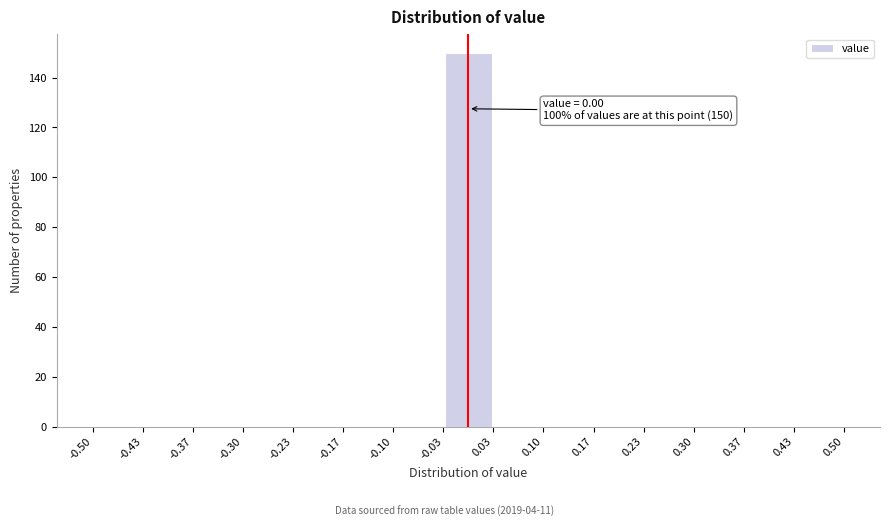

Which range on the x-axis has the tallest bar?

-0.03 to 0.03